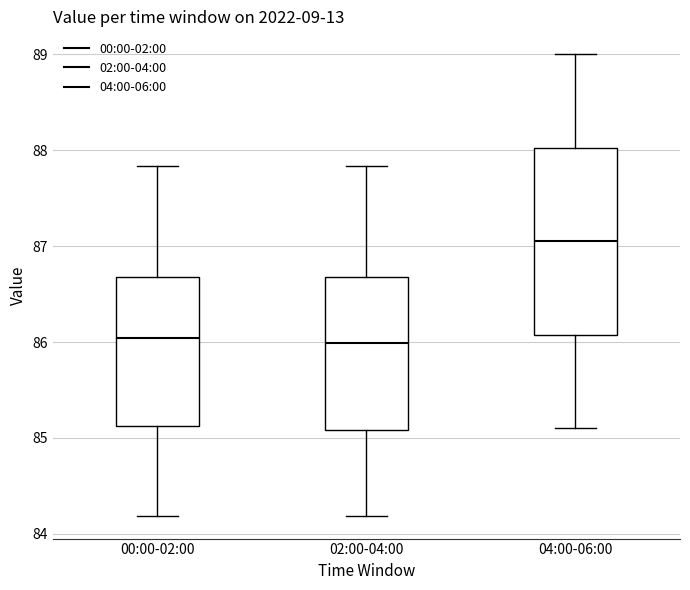

Reading left to right, transcribe this box plot: for each box, give where its median line is, the range the box spans, and where its two whiskers end, as read against the y-axis. The values are not printed on the chart, so give them approximately, as read against the axis.

00:00-02:00: median 86.0, box 85.1 to 86.7, whiskers 84.2 to 87.8
02:00-04:00: median 86.0, box 85.1 to 86.7, whiskers 84.2 to 87.8
04:00-06:00: median 87.1, box 86.1 to 88.0, whiskers 85.1 to 89.0